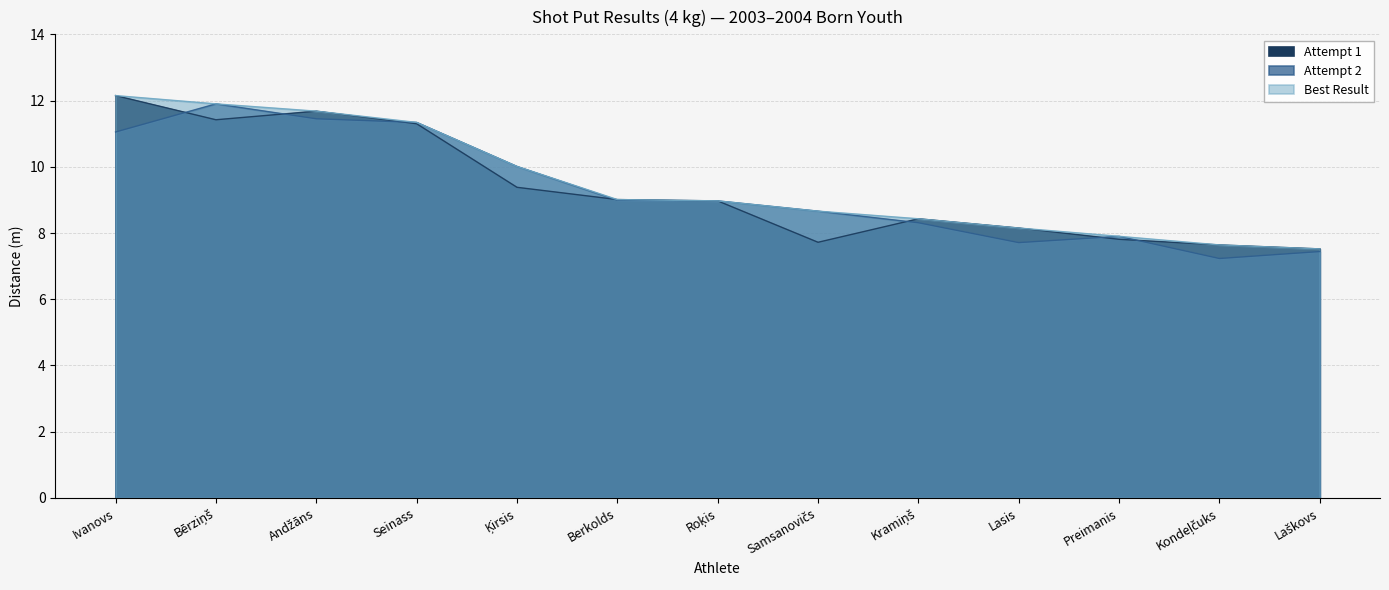

At how many categories does at least one series exceed 11?

4